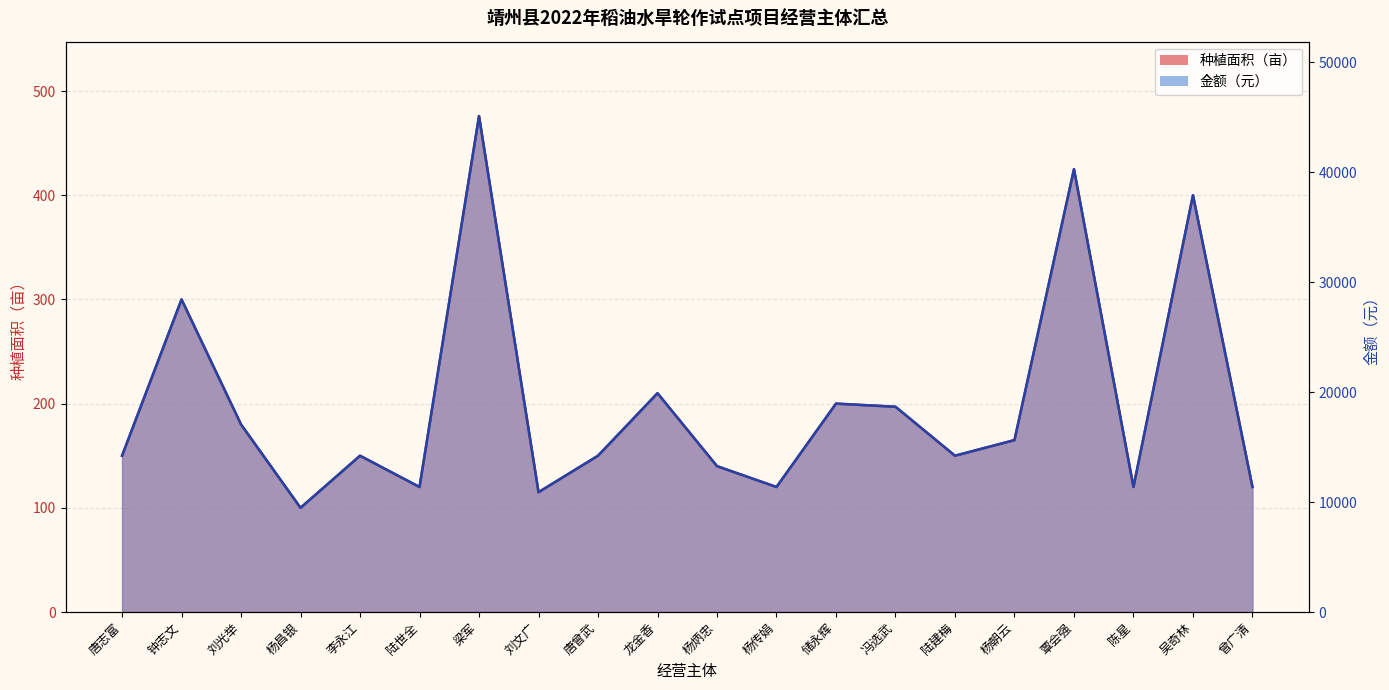

Does the chart have visible grid lines?

Yes